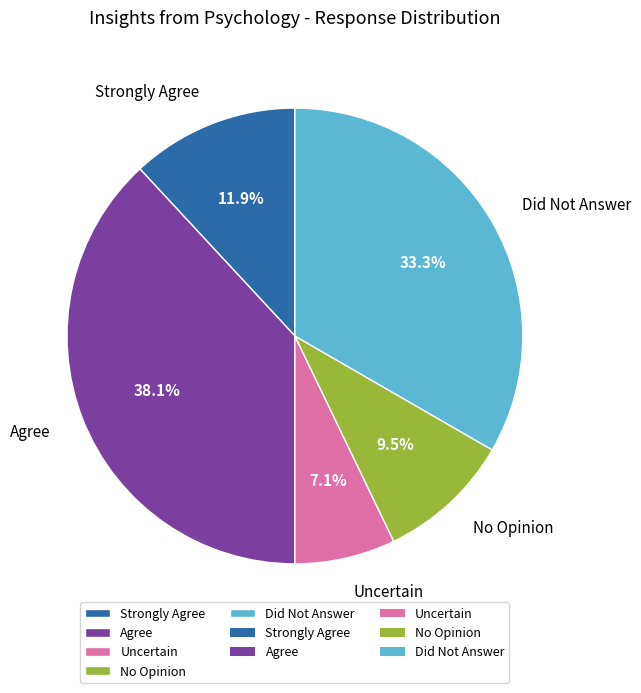

Is Strongly Agree the majority of the pie?

No